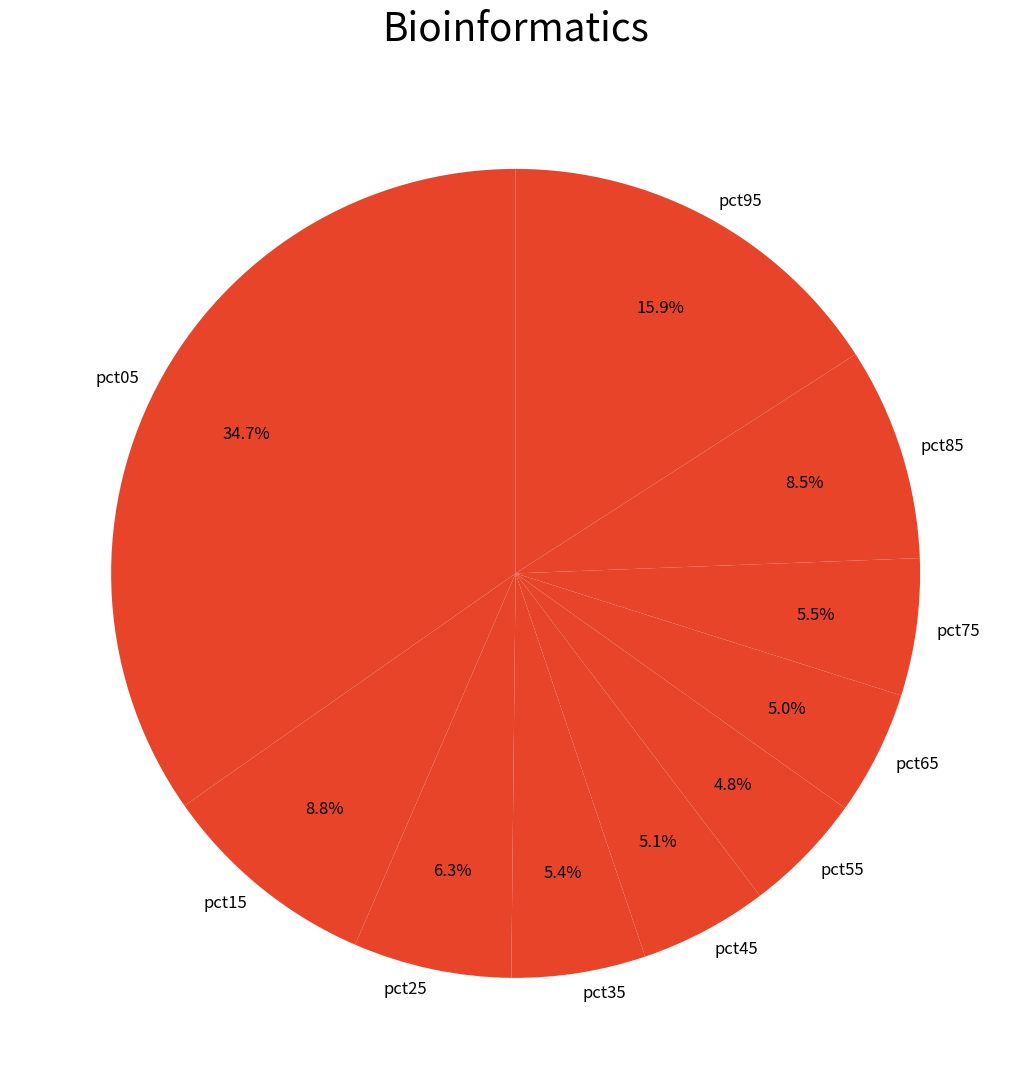

Which slice is the largest?

pct05